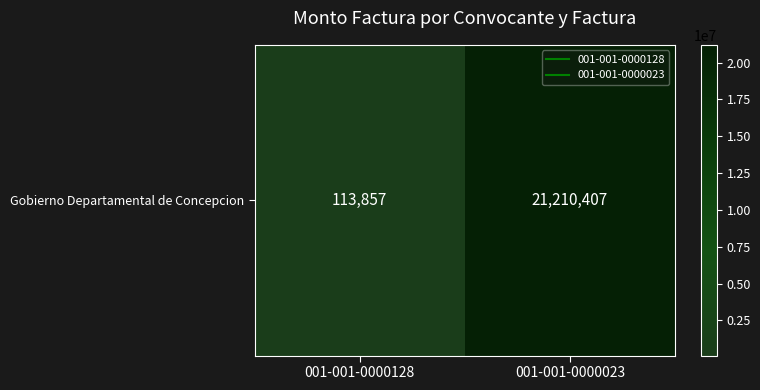

What is the difference between the values at 001-001-0000023 and 001-001-0000128?

21096550